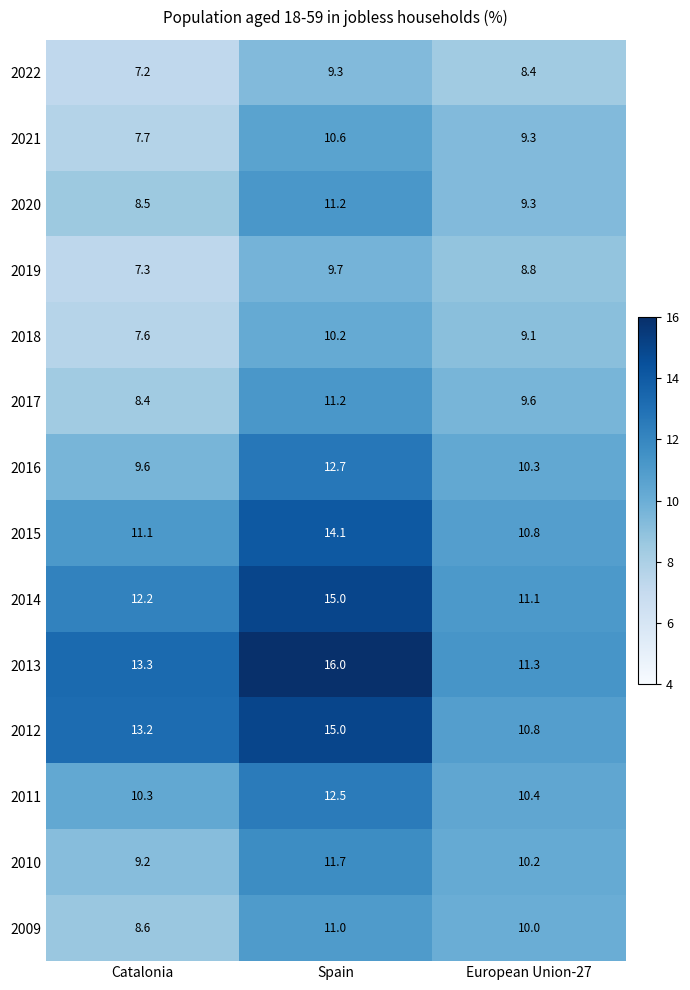

Which series has the largest total across all categories?

2013